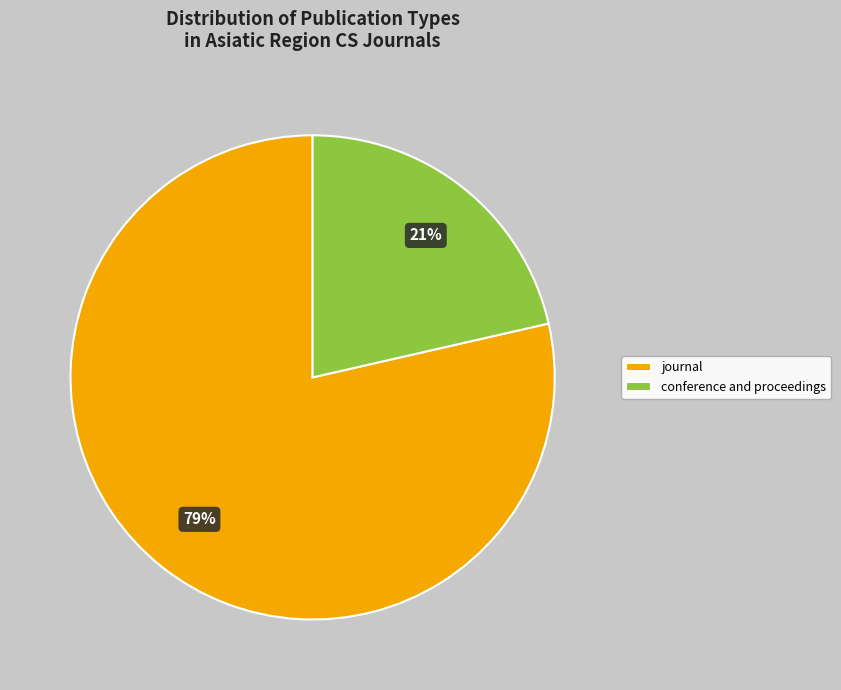

To the nearest percent, what is the average slice percentage?

50%